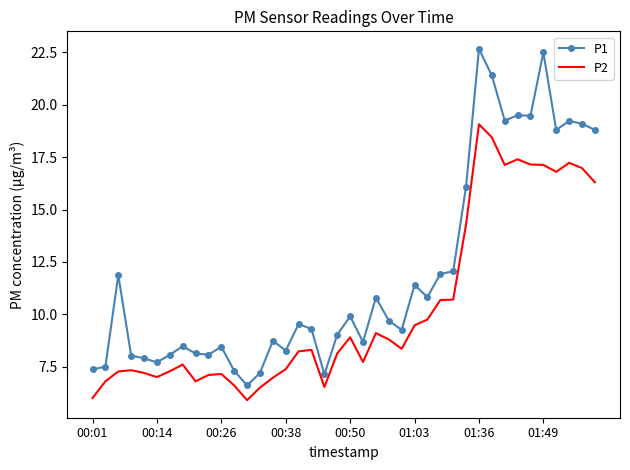

Which series has the widest spread of values?

P1